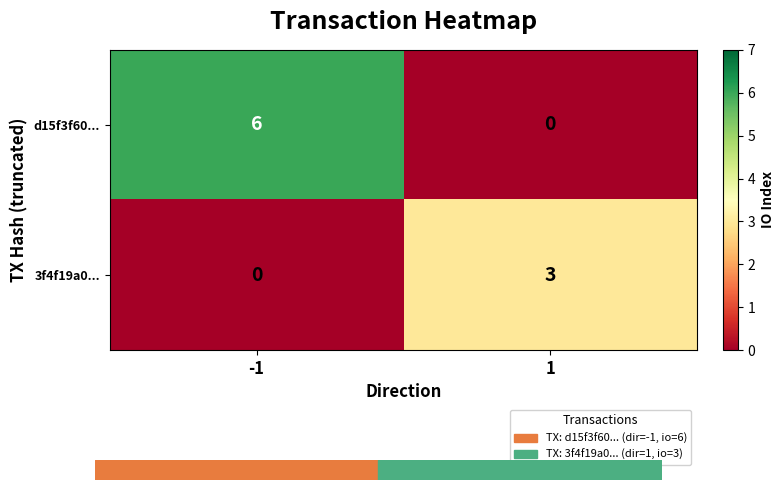

How many data points does each series have?

2